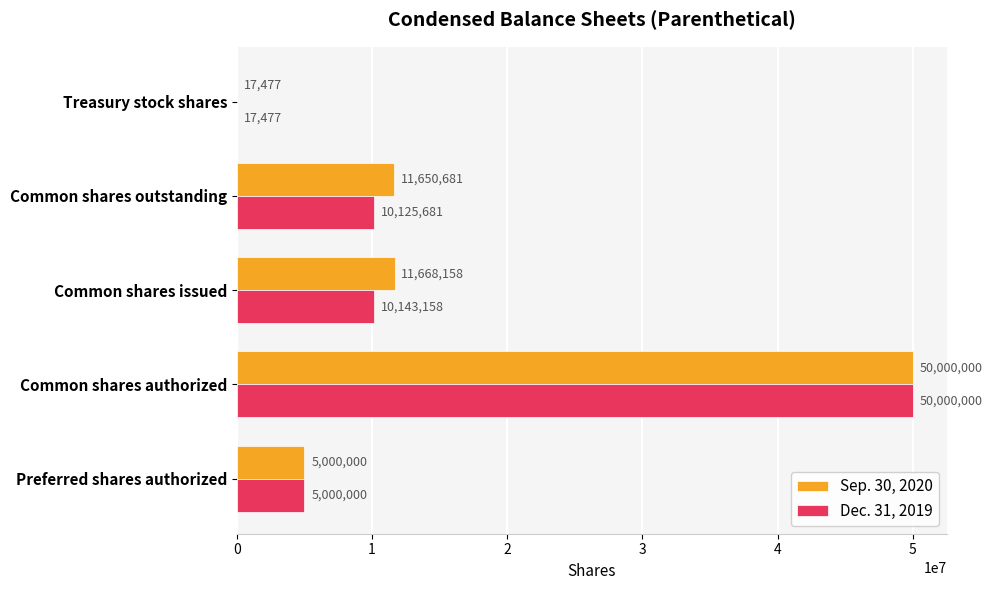

At which category is the sum across all series the highest?

Common shares authorized